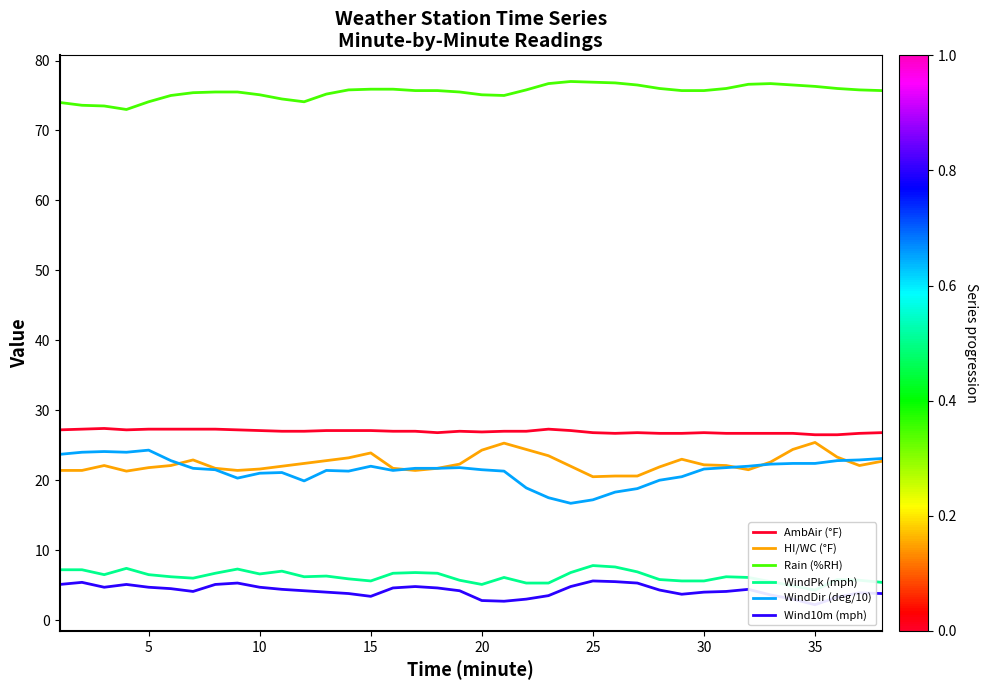

What are all the series names shown in the legend?

AmbAir (°F), HI/WC (°F), Rain (%RH), WindPk (mph), WindDir (deg/10), Wind10m (mph)